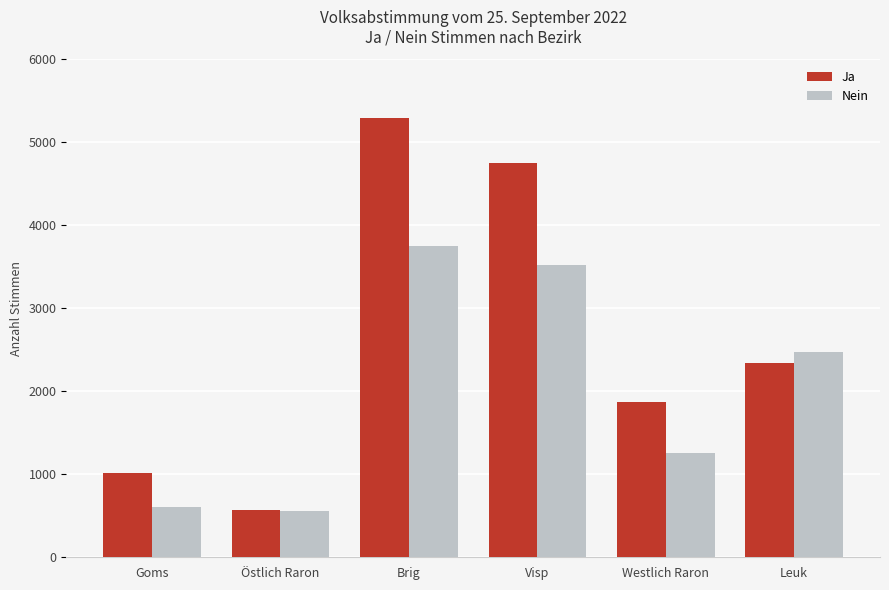

What is the label of the 6th bar from the left?

Leuk